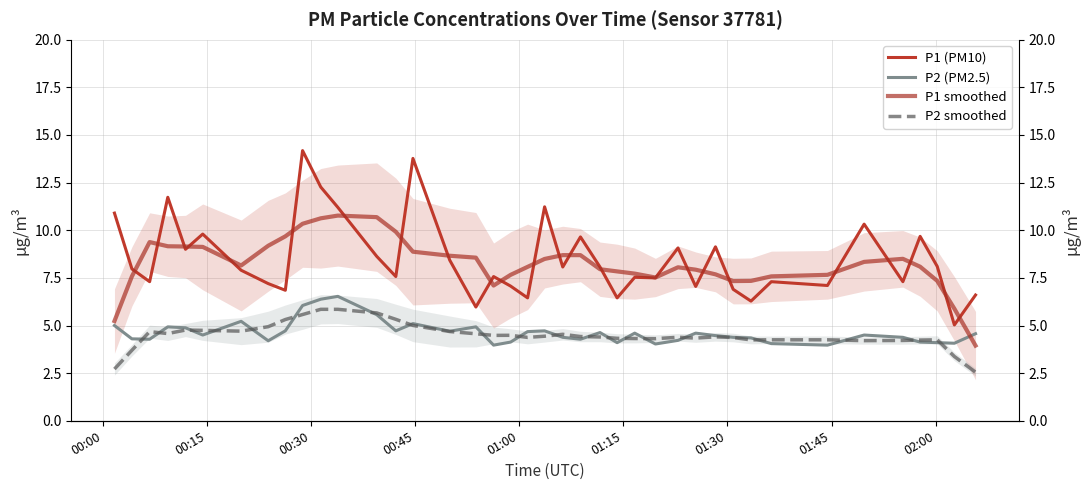

How many interior local valleys does the P2 smoothed series have?

8